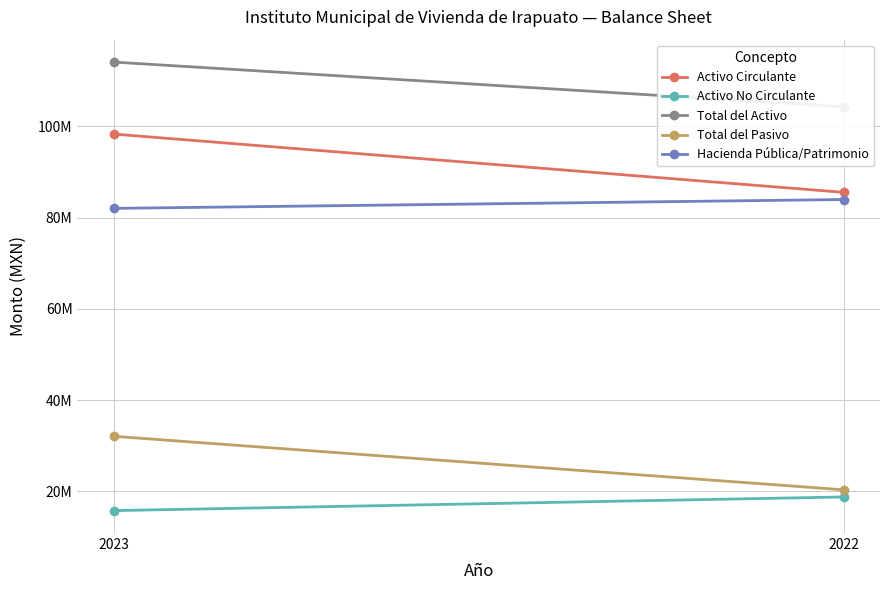

Which series has the widest spread of values?

Activo Circulante